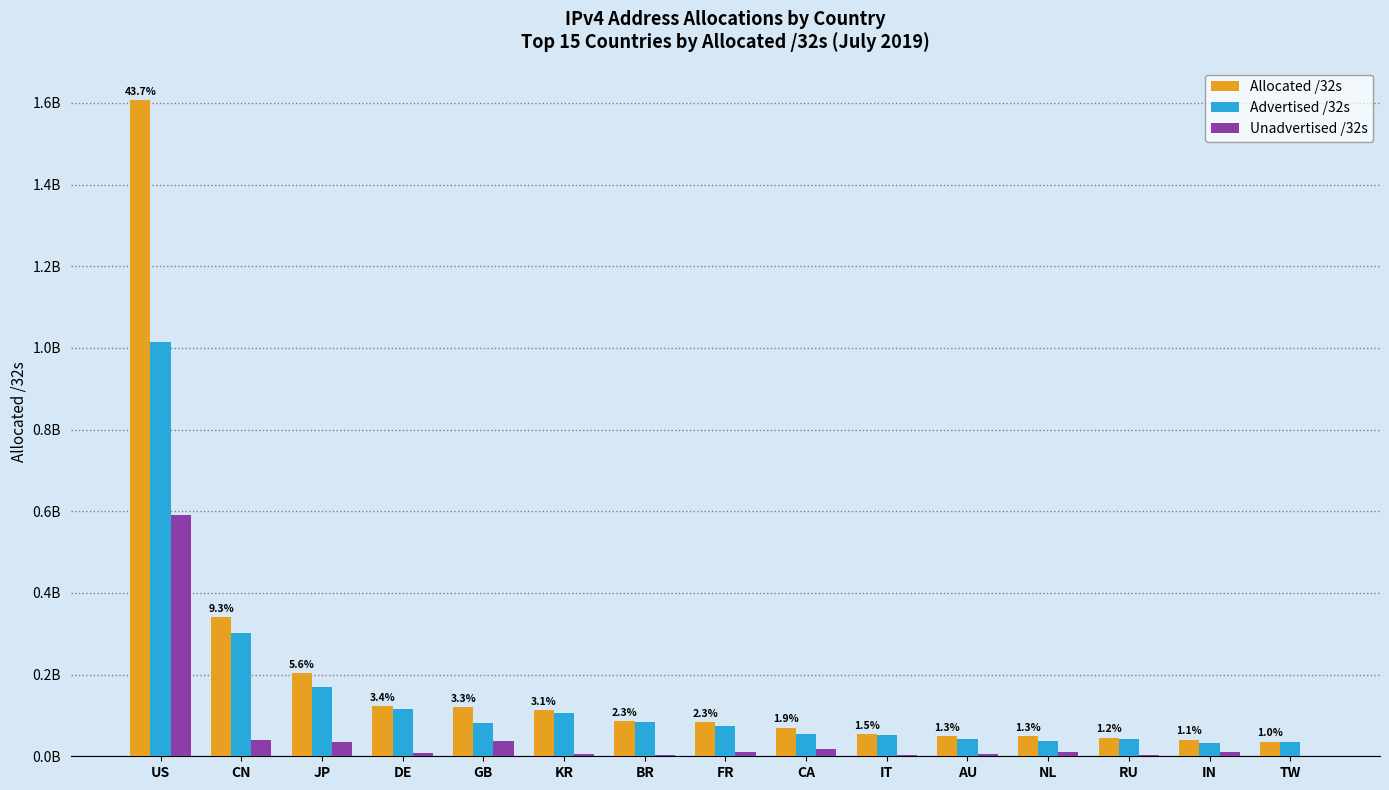

What are all the series names shown in the legend?

Allocated /32s, Advertised /32s, Unadvertised /32s